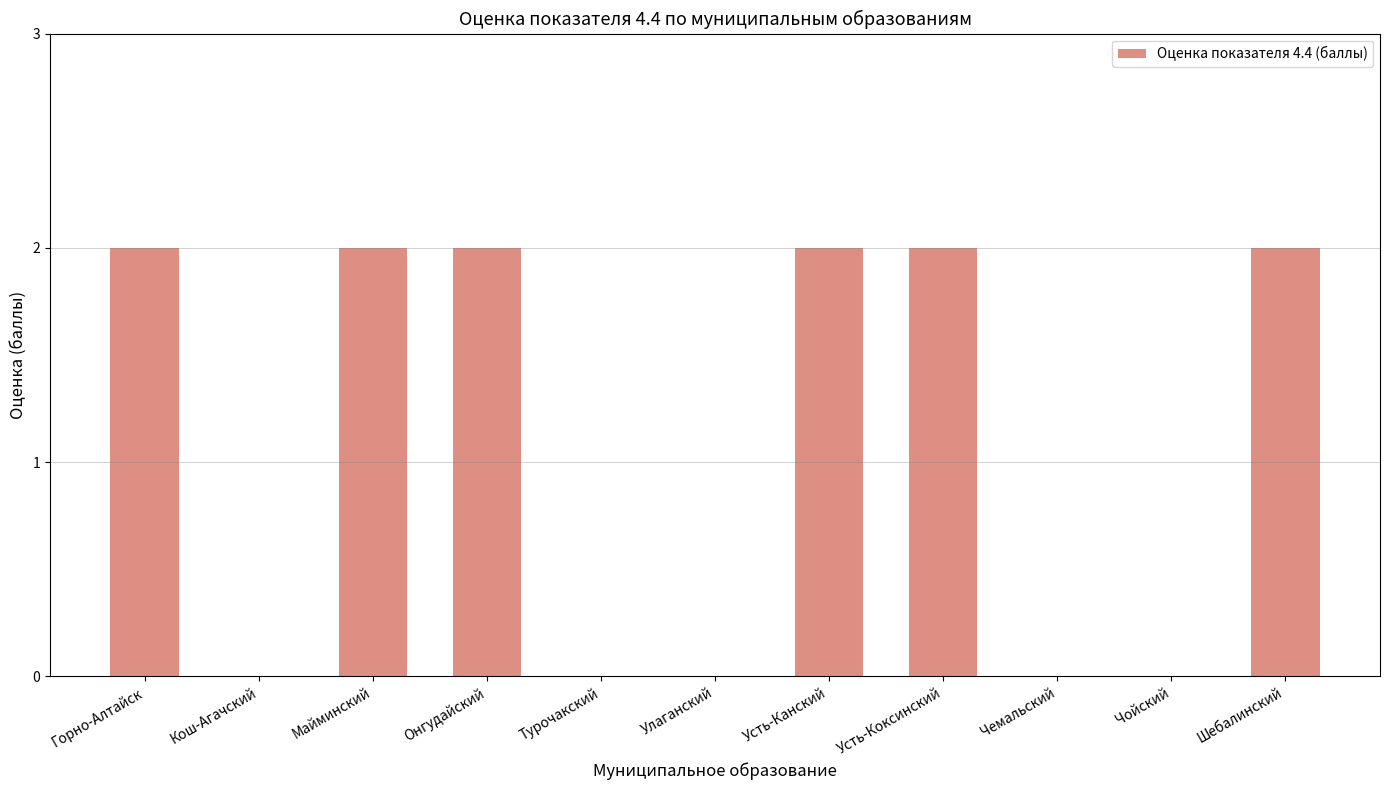

True or false: the data shows 1 at Чойский.

False